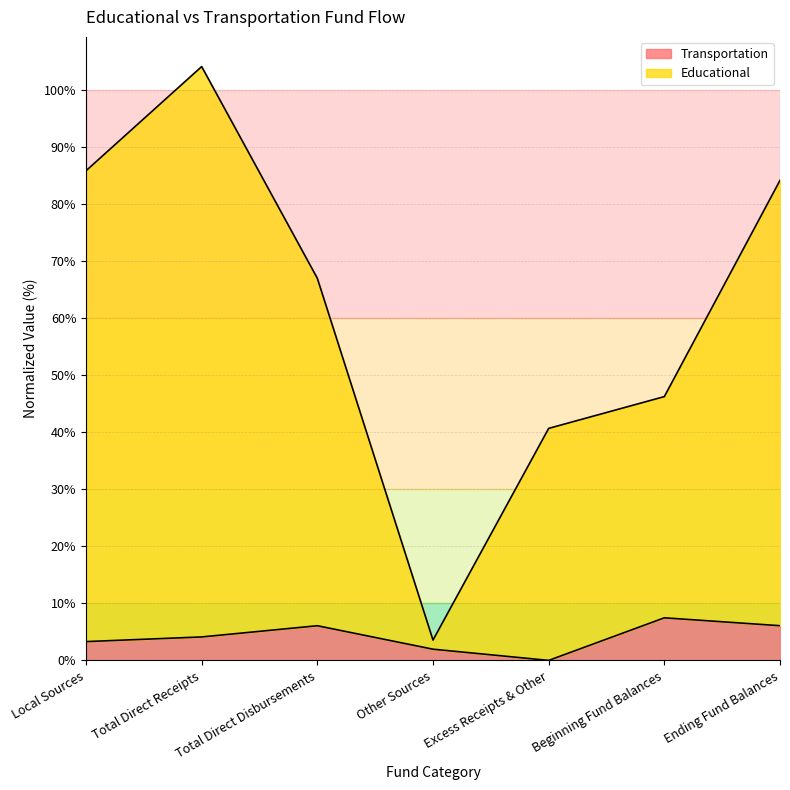

Is the value of Educational at Total Direct Disbursements greater than the value of Transportation at Total Direct Receipts?

Yes